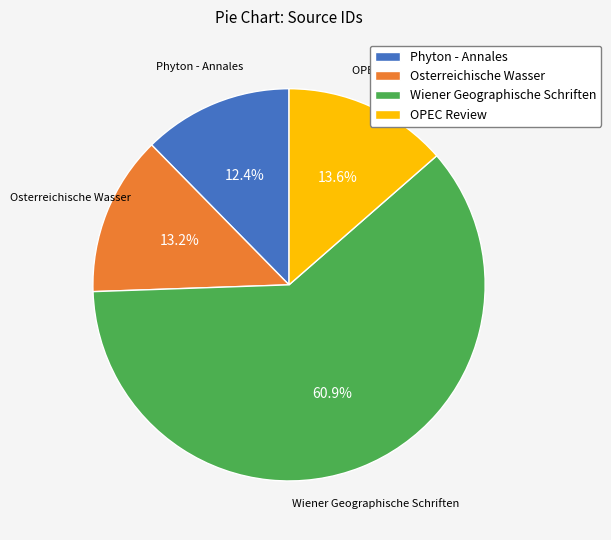

To the nearest percent, what percentage of the pie is Wiener Geographische Schriften?

61%